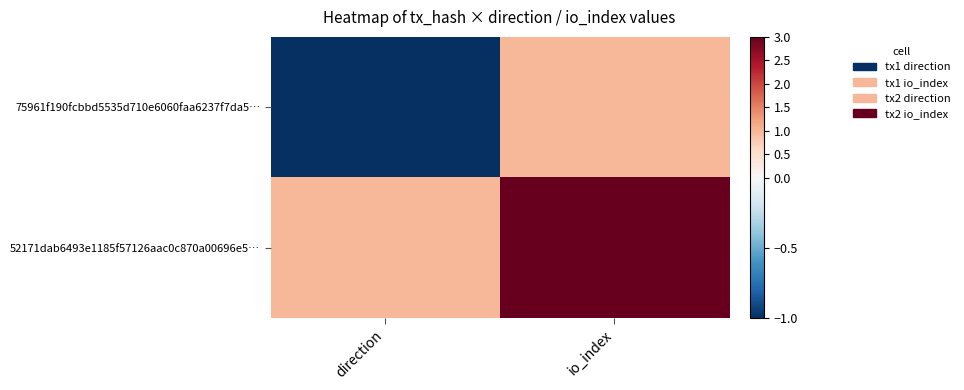

What is the difference between the highest and lowest values at direction?

2